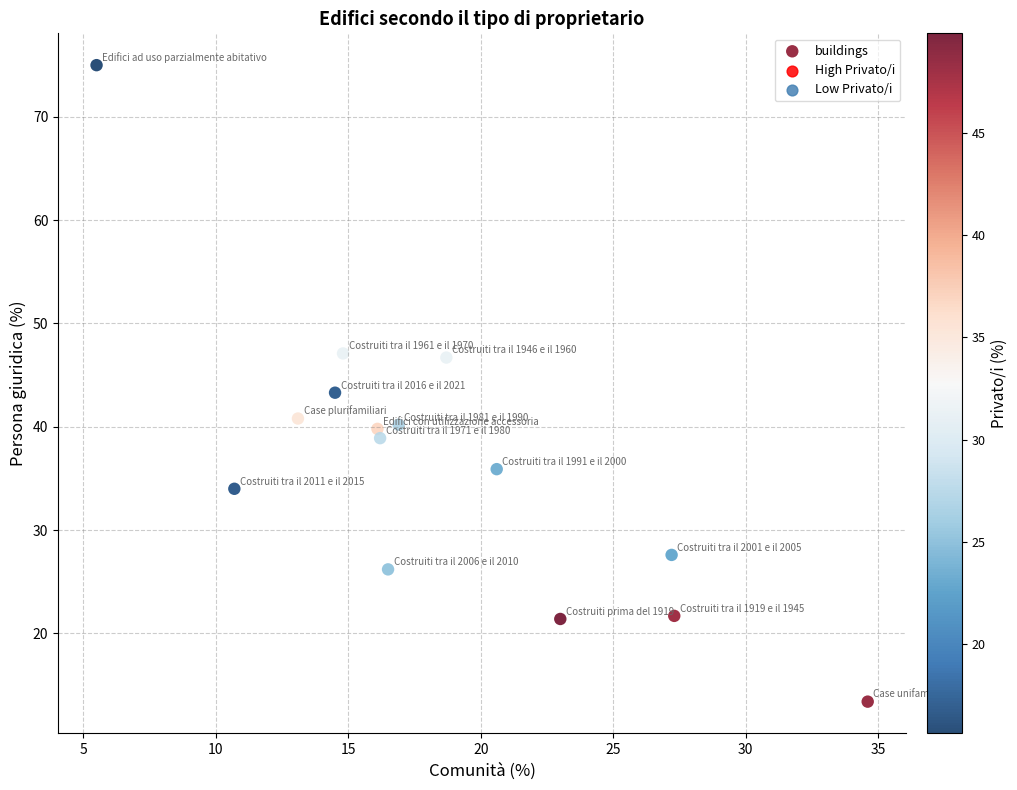

What is the range of X values (max minus min)?

29.1